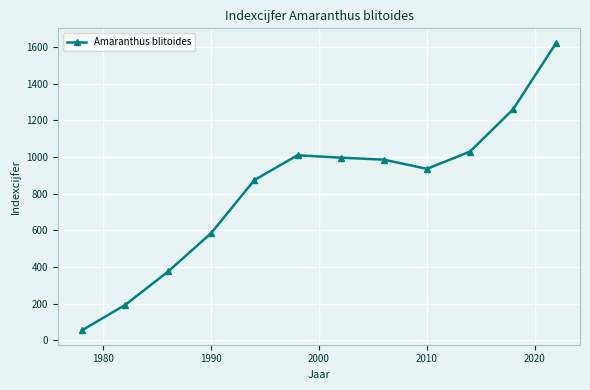

True or false: there are more than 2 points higher than both neighbors.

False